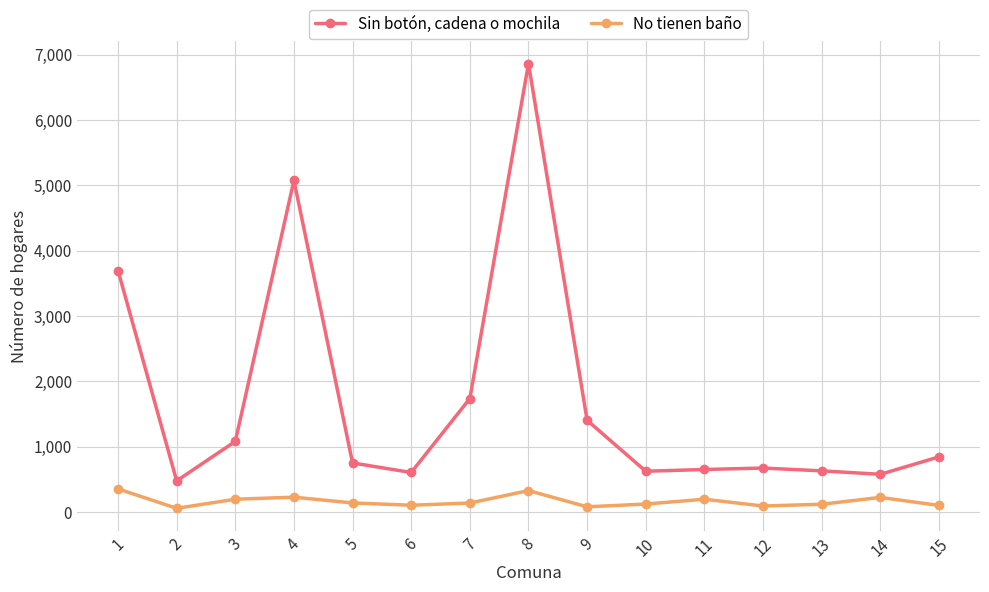

At which category is the sum across all series the highest?

8